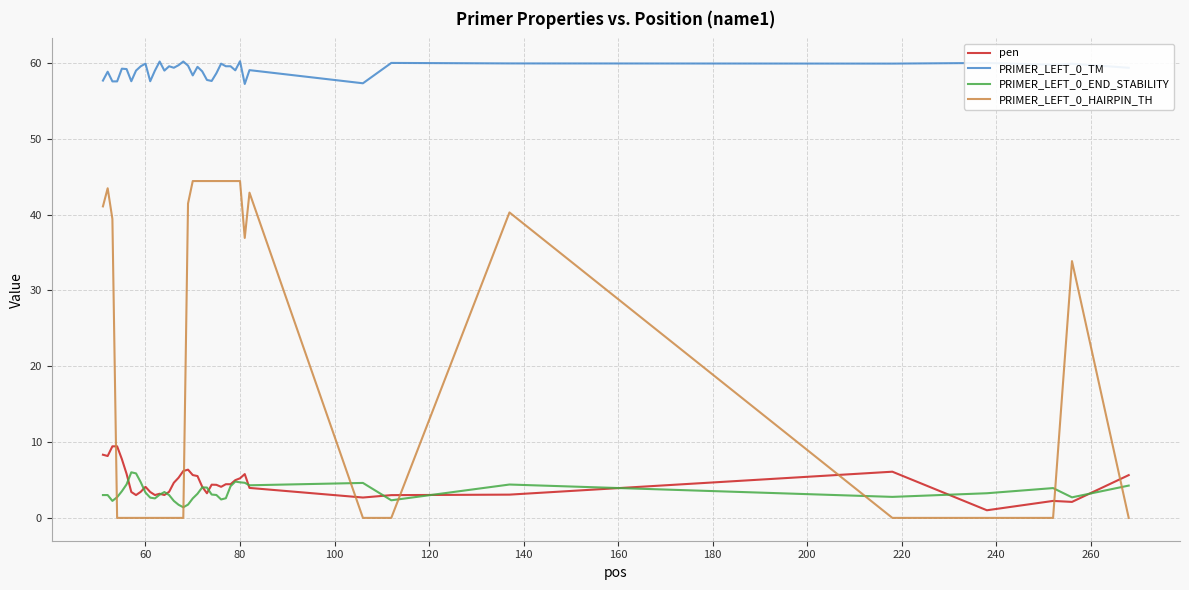

True or false: PRIMER_LEFT_0_TM and PRIMER_LEFT_0_HAIRPIN_TH cross at least once.

False